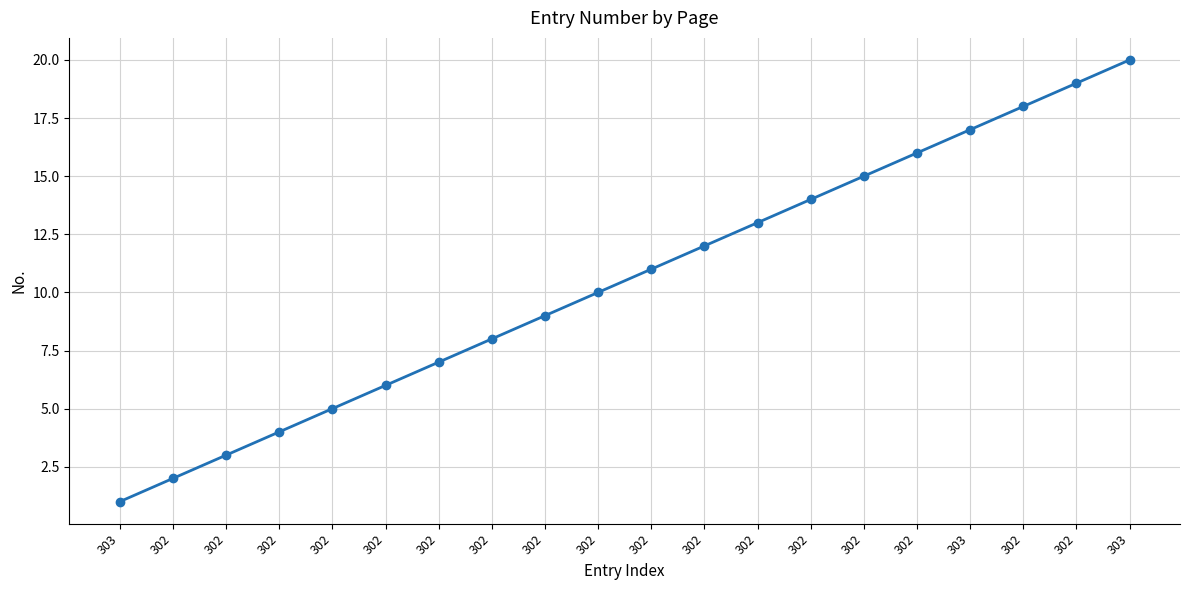

How many distinct data groups are displayed?

1